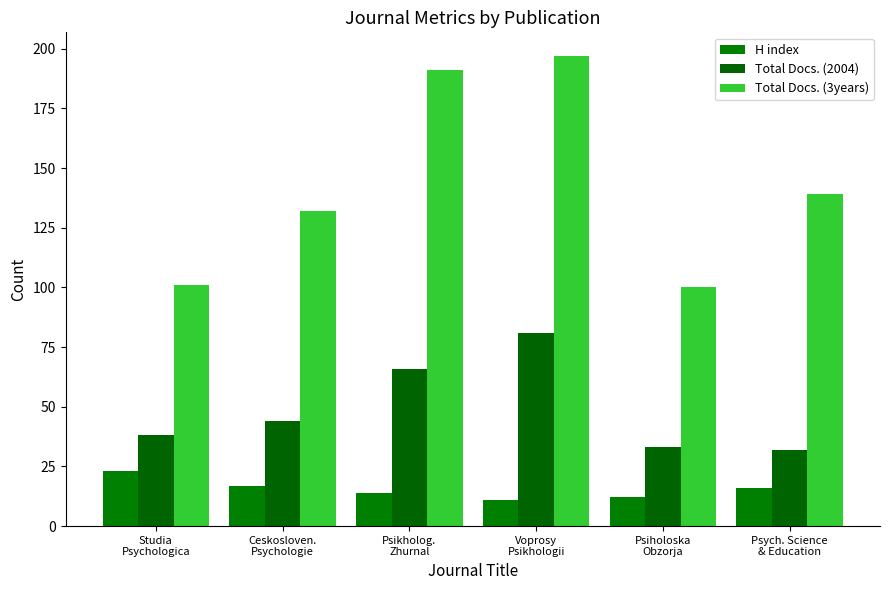

What is the average value of the Total Docs. (2004) series?

49